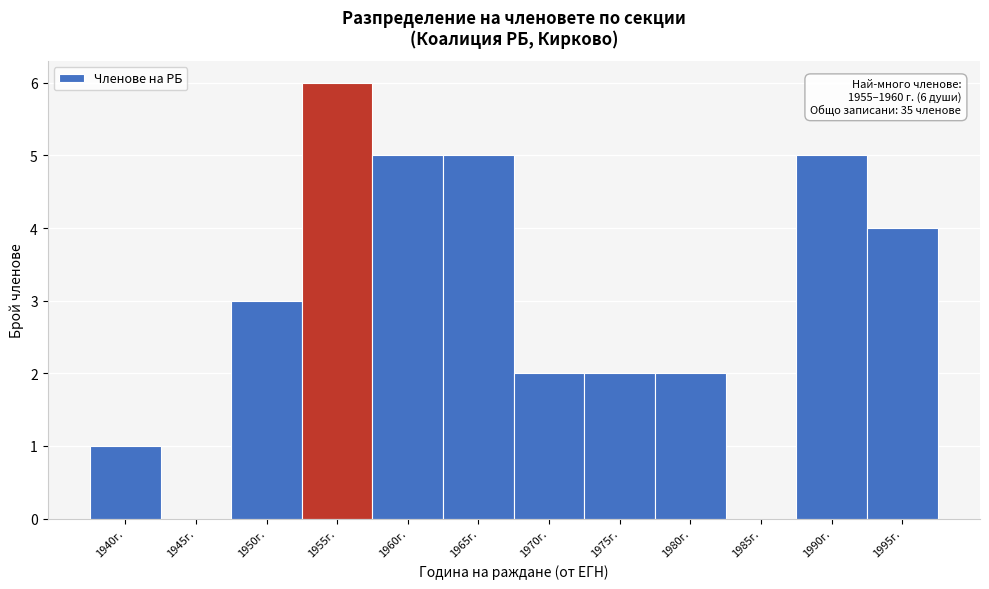

Reading left to right, extract all data points from this chart.

1940г.=1	1945г.=0	1950г.=3	1955г.=6	1960г.=5	1965г.=5	1970г.=2	1975г.=2	1980г.=2	1985г.=0	1990г.=5	1995г.=4